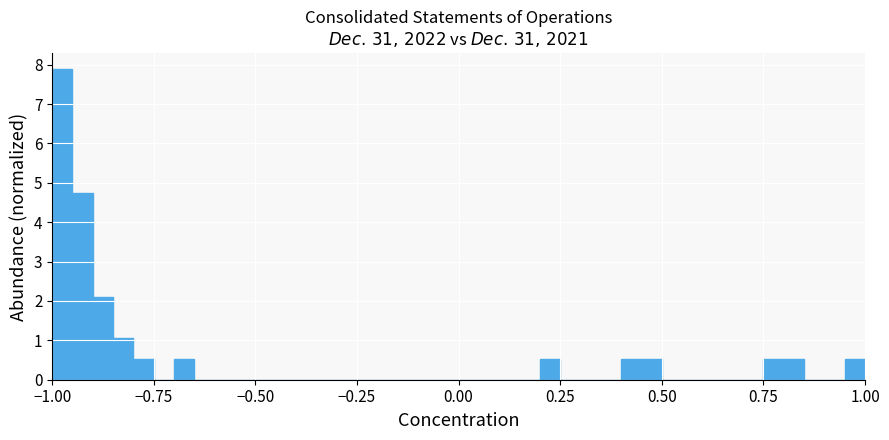

Around what value on the x-axis is the tallest bar? Give the approximate position of its centre, as read against the axis.

-0.95